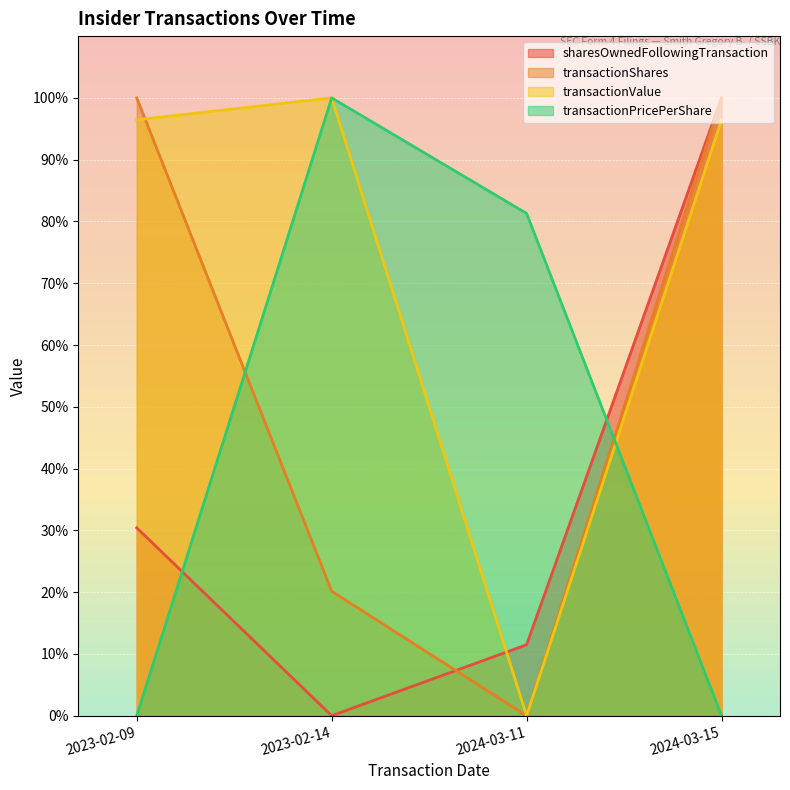

What is the difference between the highest and lowest values at 2024-03-15?

100.0